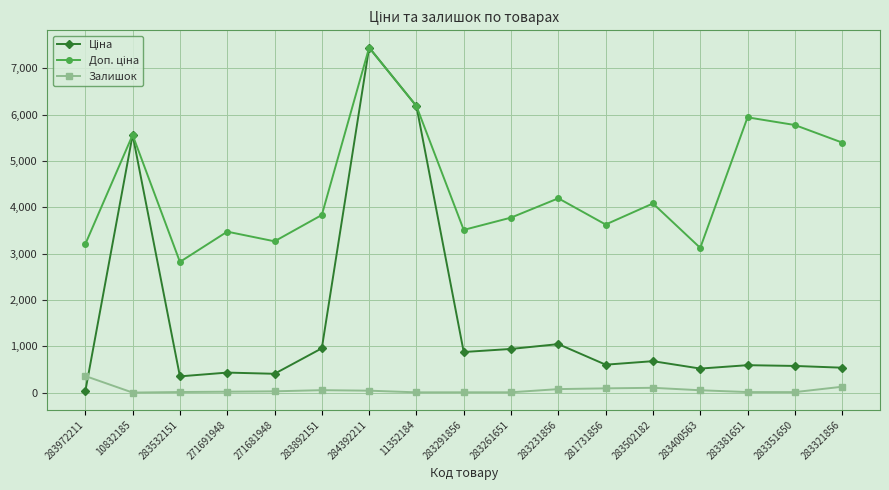

Is it true that Залишок equals 9.0 at 283261651?

True